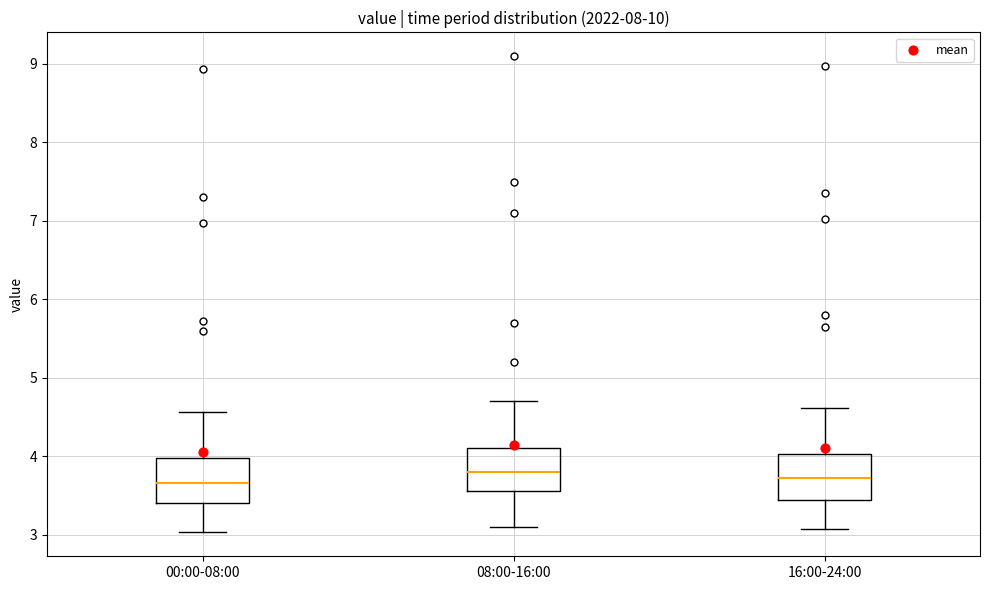

Reading left to right, transcribe this box plot: for each box, give where its median line is, the range the box spans, and where its two whiskers end, as read against the y-axis. The values are not printed on the chart, so give them approximately, as read against the axis.

00:00-08:00: median 3.7, box 3.4 to 4.0, whiskers 3.0 to 4.6
08:00-16:00: median 3.8, box 3.6 to 4.1, whiskers 3.1 to 4.7
16:00-24:00: median 3.7, box 3.5 to 4.0, whiskers 3.1 to 4.6